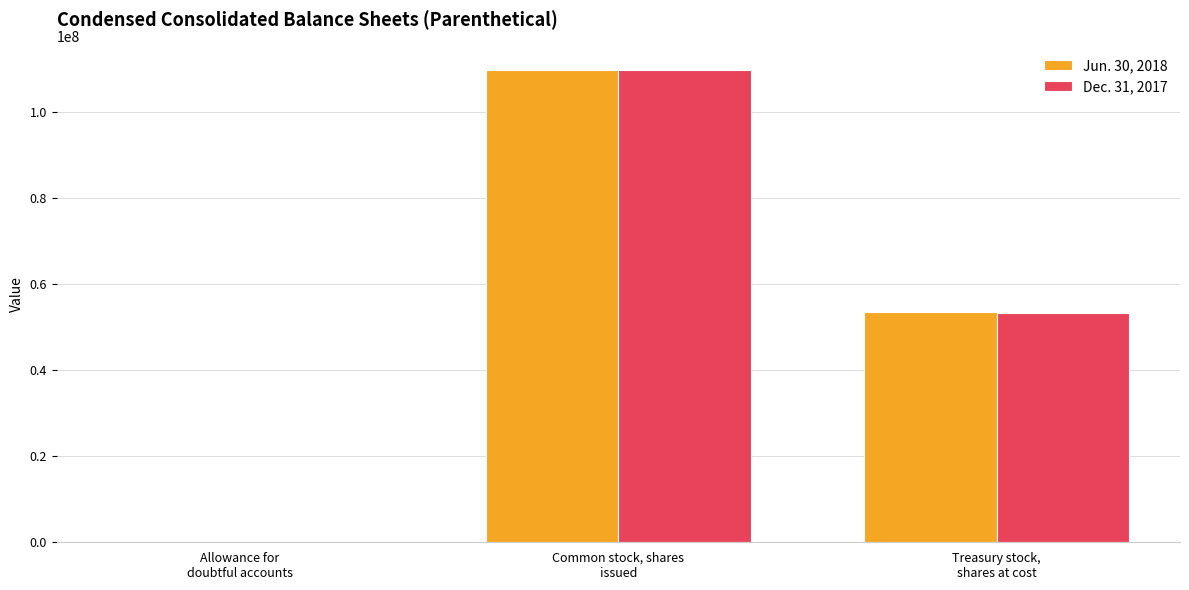

Is the value of Dec. 31, 2017 at Treasury stock,
shares at cost greater than the value of Jun. 30, 2018 at Common stock, shares
issued?

No